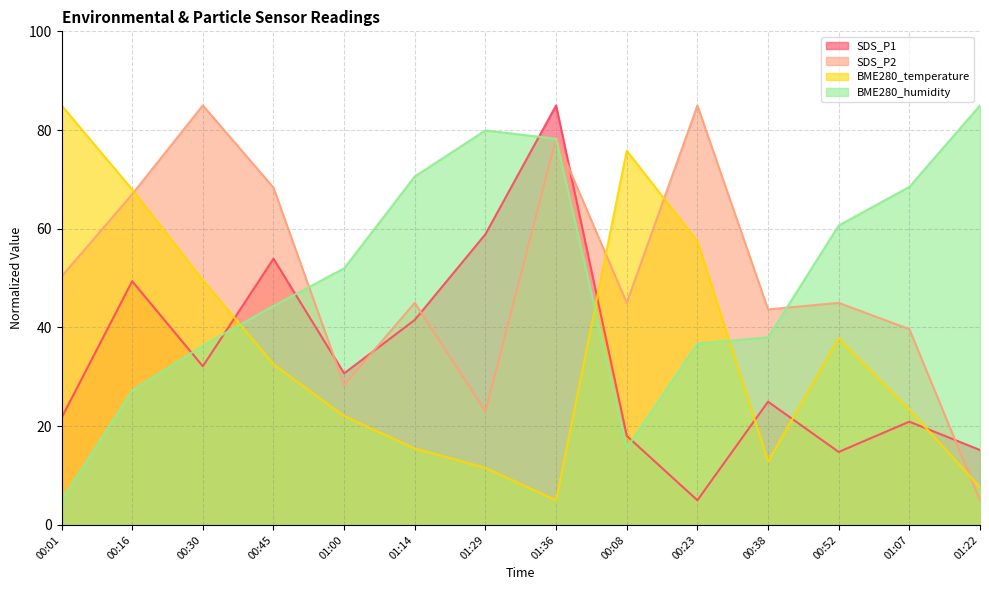

What position from the left is 00:30?

3